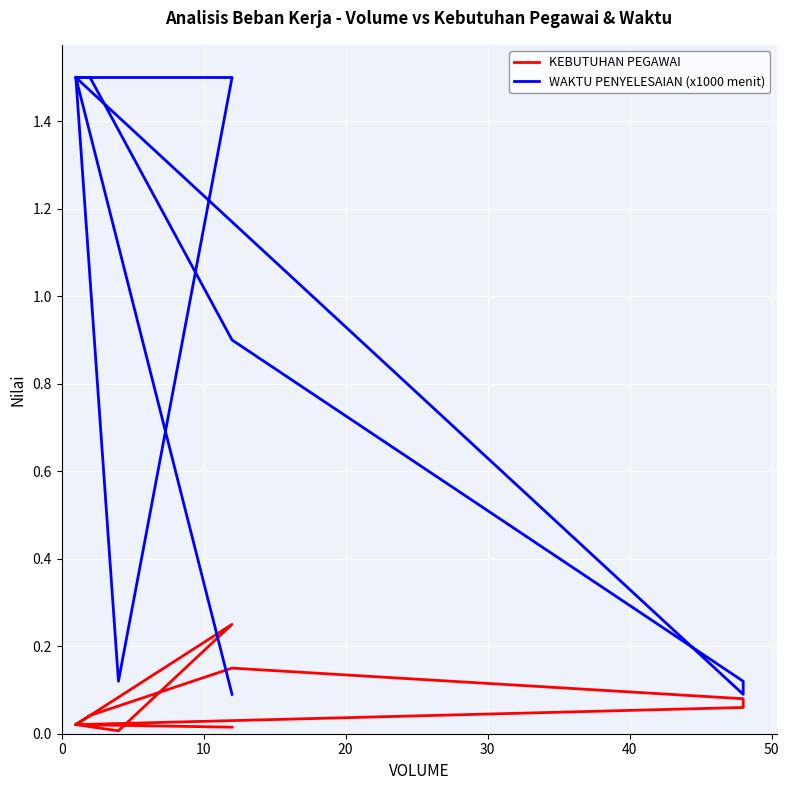

Between 60 and 10, which series saw the biggest shift?

KEBUTUHAN PEGAWAI